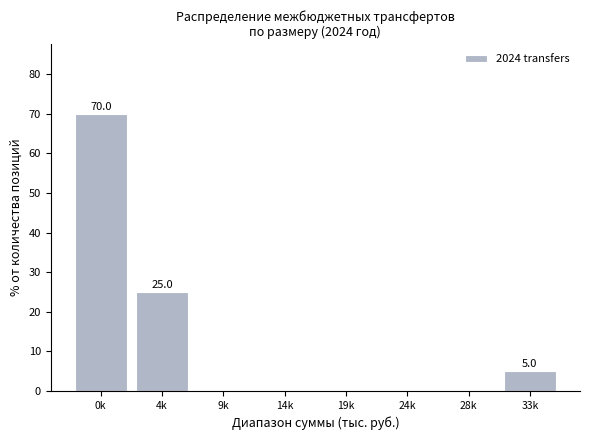

Reading left to right, list all the values displayed in this chart.

0k=70	4k=25	9k=0	14k=0	19k=0	24k=0	28k=0	33k=5